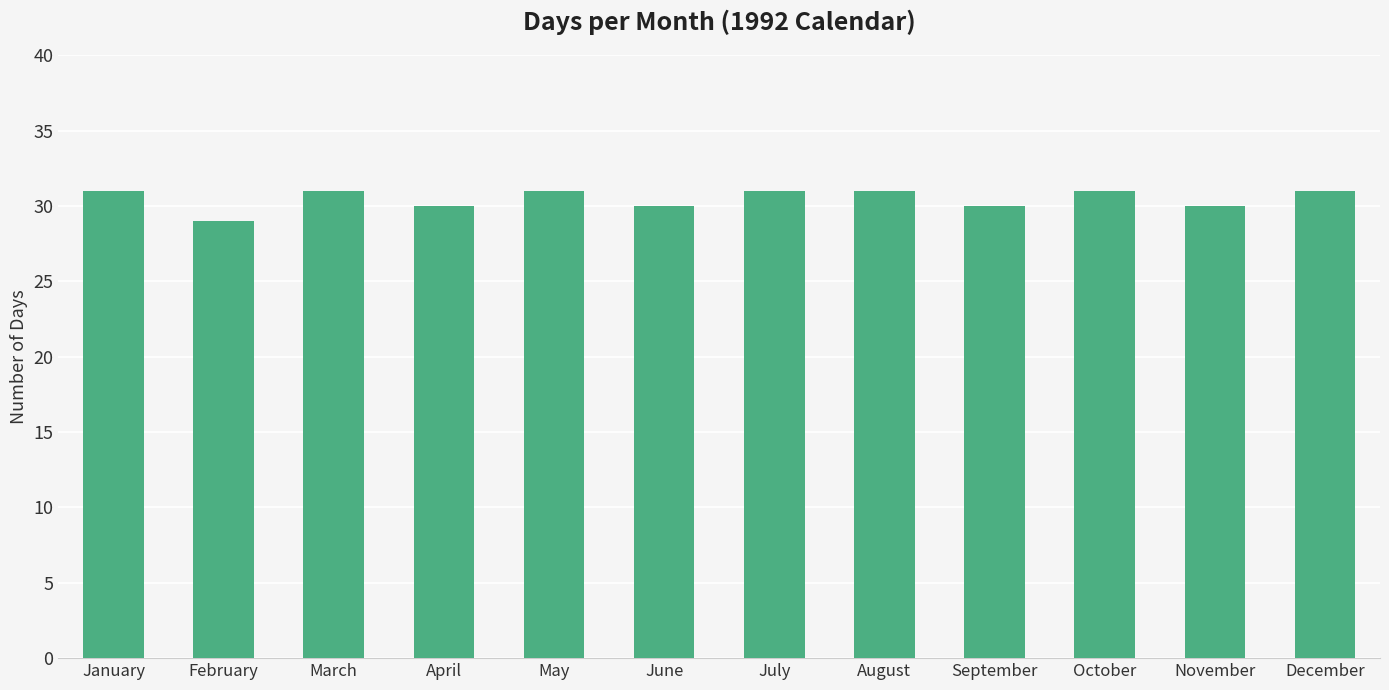

The value at July is 6. True or false?

False